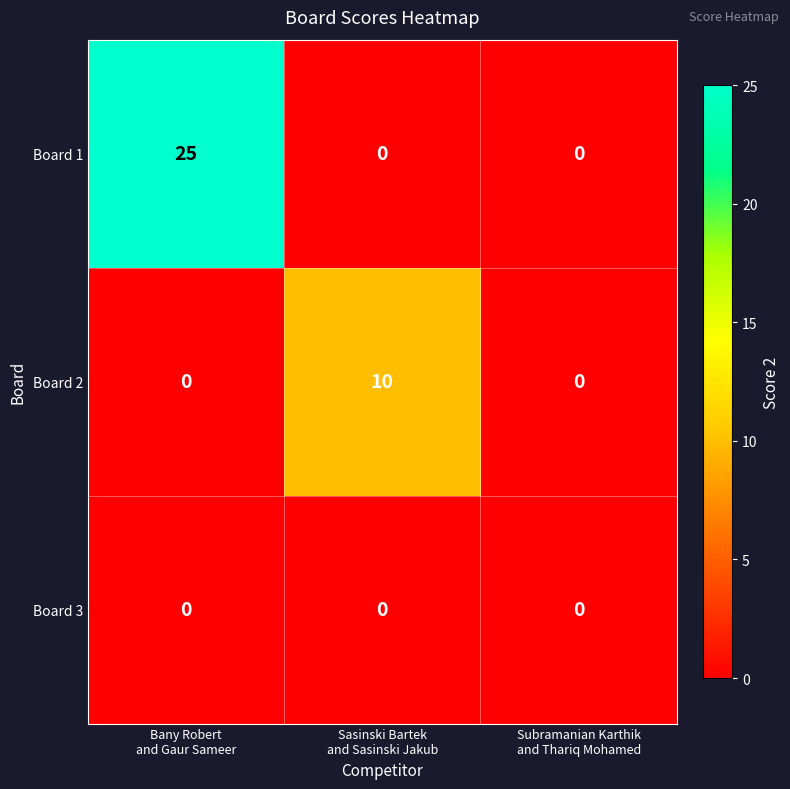

What is the sum of all Board 1 values?

25